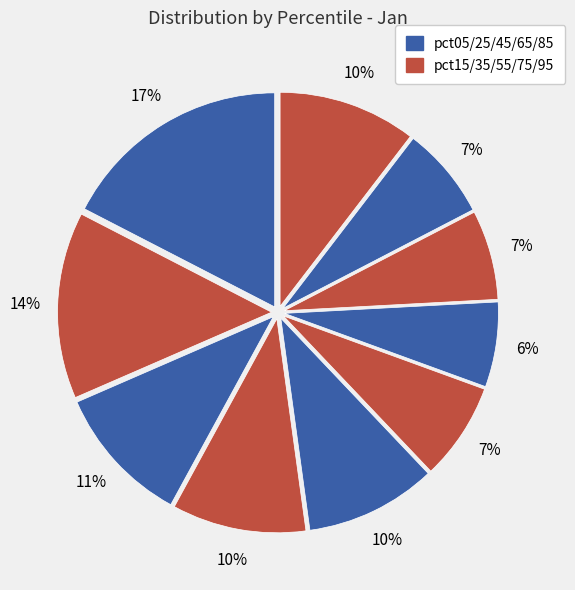

How many segments does this pie chart have?

10